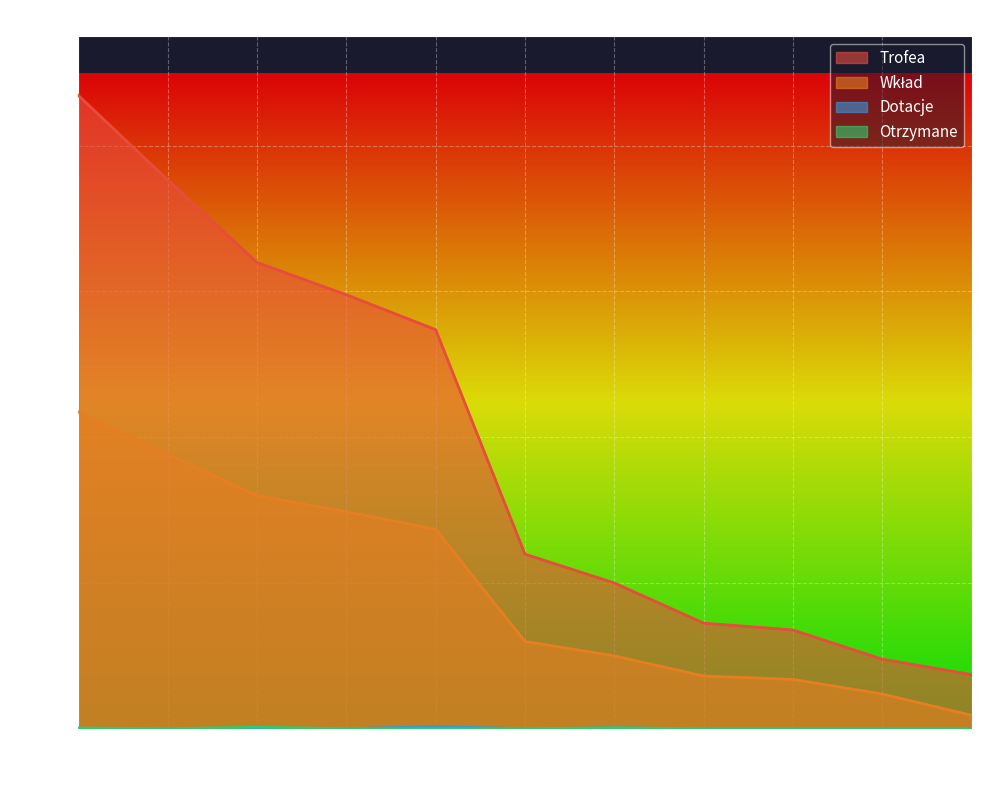

In Otrzymane, how many points are higher than both neighbors (excluding endpoints)?

2